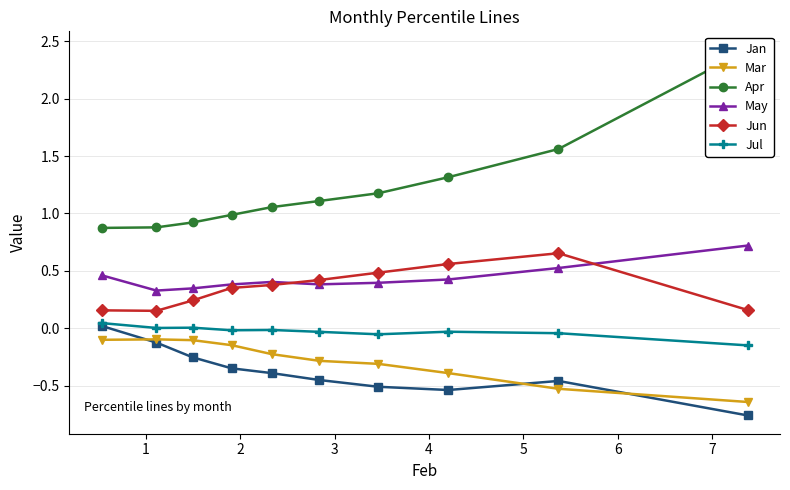

How many values in Jan are above zero?

1